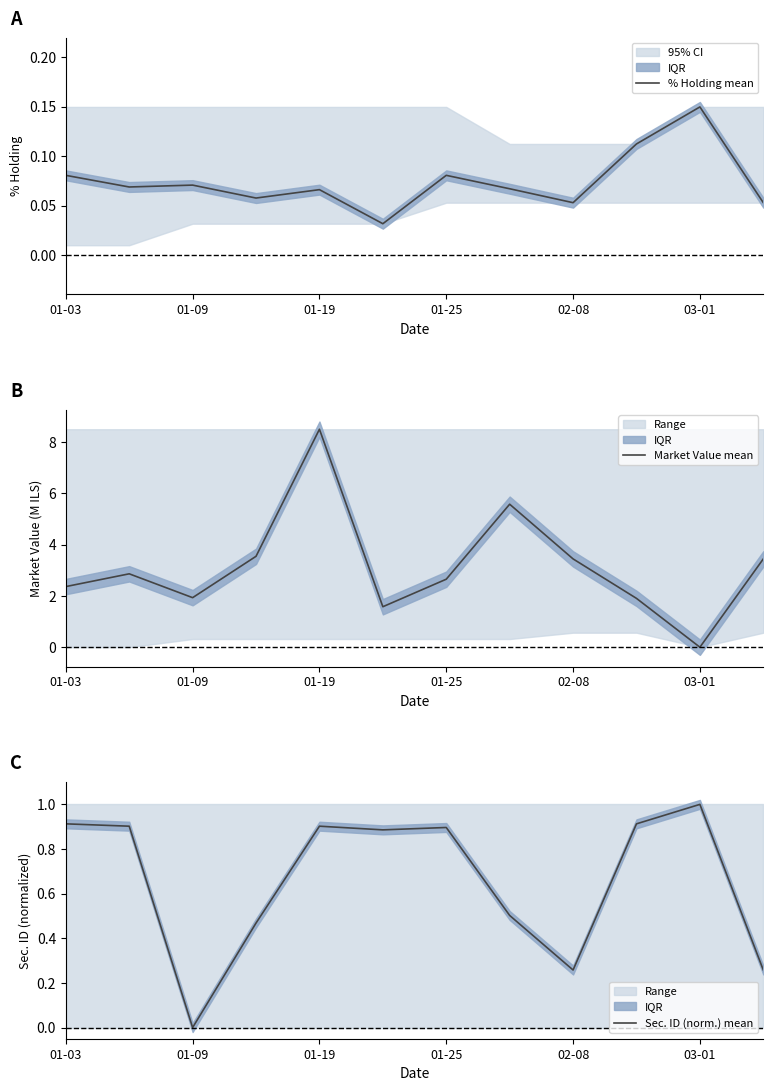

Reading left to right, extract all data points from this chart.

% Holding mean: 0.1	0.1	0.1	0.1	0.1	0.0	0.1	0.1	0.1	0.1	0.1	0.1
Market Value mean: 2.4	2.9	1.9	3.5	8.5	1.6	2.7	5.6	3.4	1.9	0.0	3.4
Sec. ID (norm.) mean: 0.9	0.9	0.0	0.5	0.9	0.9	0.9	0.5	0.3	0.9	1.0	0.3